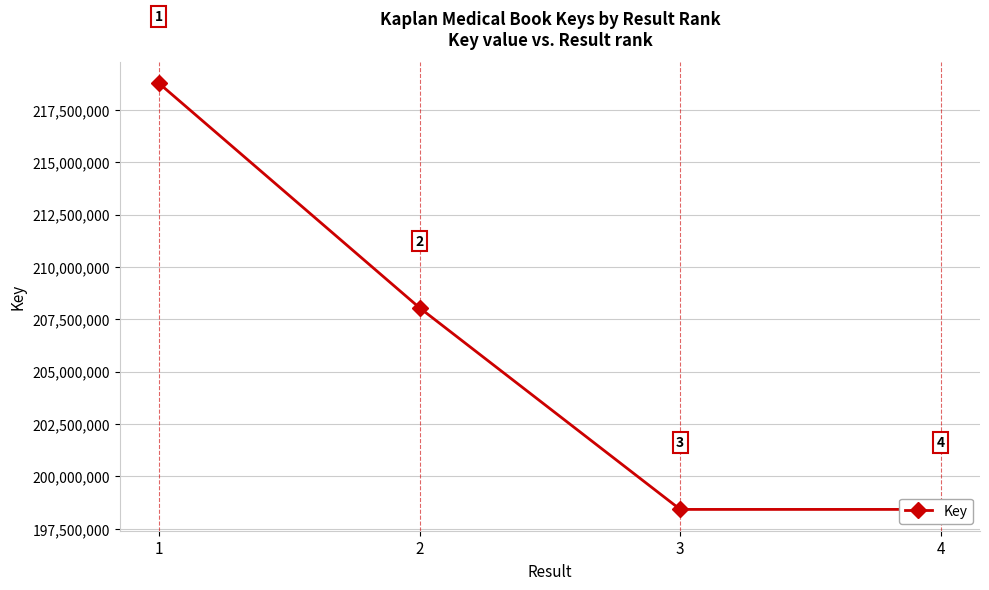

Reading left to right, list all the values displayed in this chart.

218778010	208051839	198422278	198422356